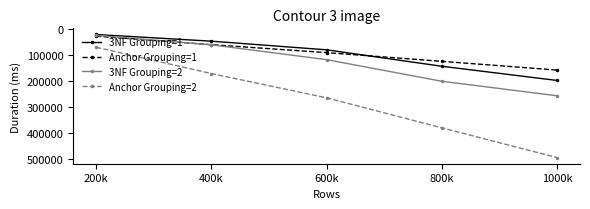

What is the label of the 1st point from the right?

1000k